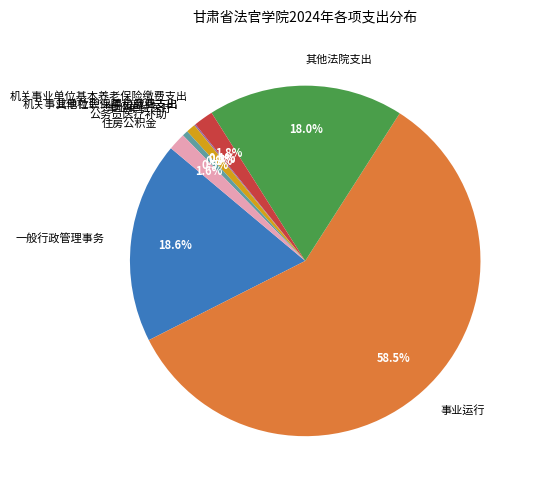

True or false: 机关事业单位基本养老保险缴费支出 accounts for 14% of the total.

False